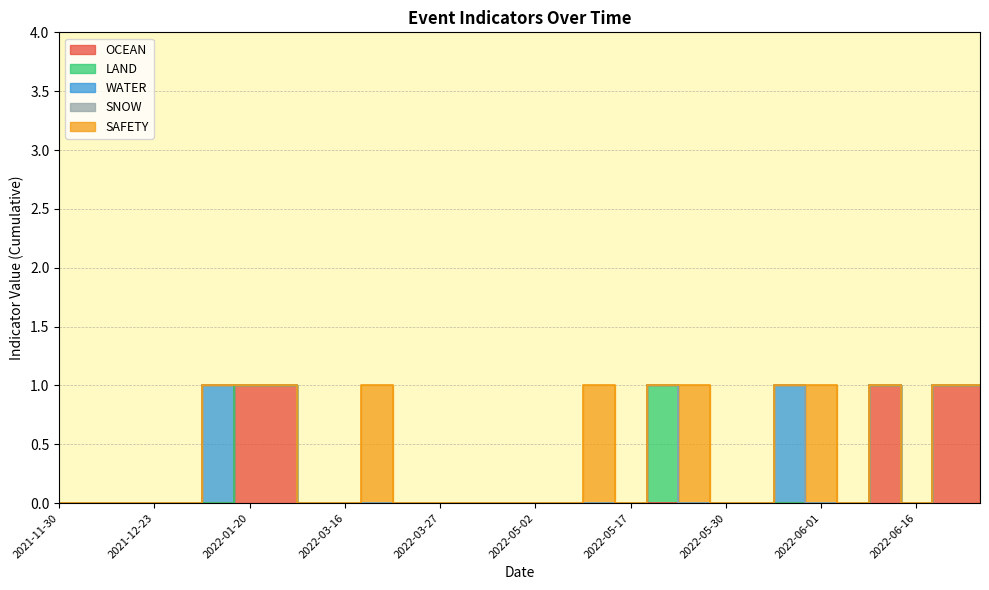

Reading right to left, what are all the values shown in this chart?

OCEAN: 2022-07-05=1	2022-06-22=1	2022-06-16=0	2022-06-13=1	2022-06-01=0	2022-06-01=0	2022-06-01=0	2022-05-31=0	2022-05-30=0	2022-05-29=0	2022-05-29=0	2022-05-17=0	2022-05-17=0	2022-05-10=0	2022-05-02=0	2022-04-19=0	2022-04-18=0	2022-03-27=0	2022-03-16=0	2022-03-16=0	2022-03-16=0	2022-02-10=0	2022-01-24=1	2022-01-20=1	2022-01-07=0	2021-12-23=0	2021-12-23=0	2021-12-23=0	2021-12-22=0	2021-11-30=0
LAND: 2022-07-05=0	2022-06-22=0	2022-06-16=0	2022-06-13=0	2022-06-01=0	2022-06-01=0	2022-06-01=0	2022-05-31=0	2022-05-30=0	2022-05-29=0	2022-05-29=1	2022-05-17=0	2022-05-17=0	2022-05-10=0	2022-05-02=0	2022-04-19=0	2022-04-18=0	2022-03-27=0	2022-03-16=0	2022-03-16=0	2022-03-16=0	2022-02-10=0	2022-01-24=0	2022-01-20=0	2022-01-07=0	2021-12-23=0	2021-12-23=0	2021-12-23=0	2021-12-22=0	2021-11-30=0
WATER: 2022-07-05=0	2022-06-22=0	2022-06-16=0	2022-06-13=0	2022-06-01=0	2022-06-01=0	2022-06-01=1	2022-05-31=0	2022-05-30=0	2022-05-29=0	2022-05-29=0	2022-05-17=0	2022-05-17=0	2022-05-10=0	2022-05-02=0	2022-04-19=0	2022-04-18=0	2022-03-27=0	2022-03-16=0	2022-03-16=0	2022-03-16=0	2022-02-10=0	2022-01-24=0	2022-01-20=0	2022-01-07=1	2021-12-23=0	2021-12-23=0	2021-12-23=0	2021-12-22=0	2021-11-30=0
SNOW: 2022-07-05=0	2022-06-22=0	2022-06-16=0	2022-06-13=0	2022-06-01=0	2022-06-01=0	2022-06-01=0	2022-05-31=0	2022-05-30=0	2022-05-29=0	2022-05-29=0	2022-05-17=0	2022-05-17=0	2022-05-10=0	2022-05-02=0	2022-04-19=0	2022-04-18=0	2022-03-27=0	2022-03-16=0	2022-03-16=0	2022-03-16=0	2022-02-10=0	2022-01-24=0	2022-01-20=0	2022-01-07=0	2021-12-23=0	2021-12-23=0	2021-12-23=0	2021-12-22=0	2021-11-30=0
SAFETY: 2022-07-05=0	2022-06-22=0	2022-06-16=0	2022-06-13=0	2022-06-01=0	2022-06-01=1	2022-06-01=0	2022-05-31=0	2022-05-30=0	2022-05-29=1	2022-05-29=0	2022-05-17=0	2022-05-17=1	2022-05-10=0	2022-05-02=0	2022-04-19=0	2022-04-18=0	2022-03-27=0	2022-03-16=0	2022-03-16=1	2022-03-16=0	2022-02-10=0	2022-01-24=0	2022-01-20=0	2022-01-07=0	2021-12-23=0	2021-12-23=0	2021-12-23=0	2021-12-22=0	2021-11-30=0